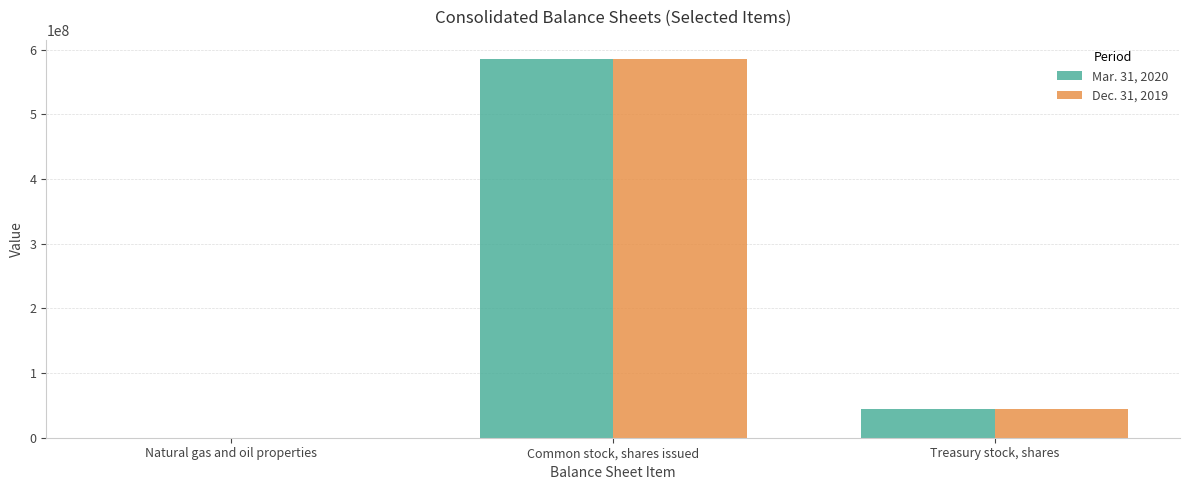

Is the value of Dec. 31, 2019 at Natural gas and oil properties greater than the value of Mar. 31, 2020 at Common stock, shares issued?

No